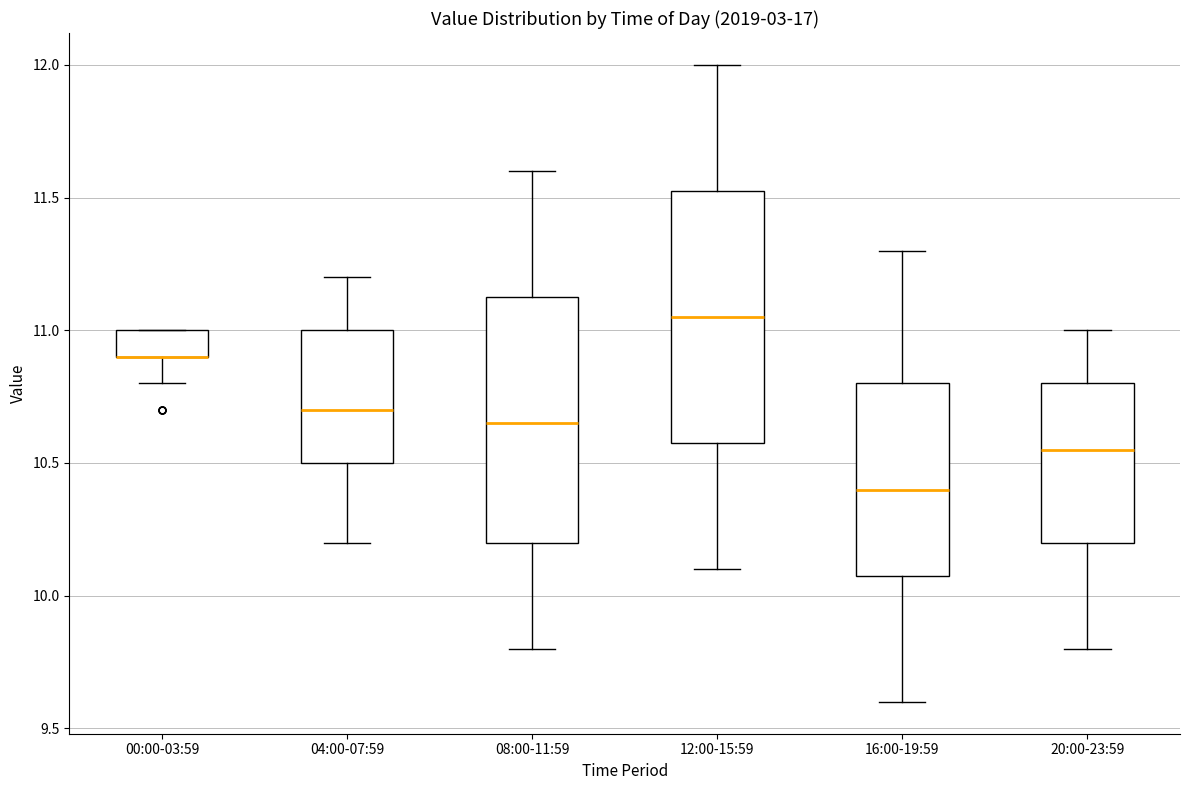

Reading left to right, read every box against the y-axis: the position of its median line, the range the box covers, and the ends of its whiskers. The values are not printed on the chart, so give them approximately, as read against the axis.

00:00-03:59: median 10.90 (drawn on the box's lower edge), box 10.90 to 11.00, whiskers 10.80 to 11.00
04:00-07:59: median 10.70, box 10.50 to 11.00, whiskers 10.20 to 11.20
08:00-11:59: median 10.65, box 10.20 to 11.15, whiskers 9.80 to 11.60
12:00-15:59: median 11.05, box 10.60 to 11.55, whiskers 10.10 to 12.00
16:00-19:59: median 10.40, box 10.10 to 10.80, whiskers 9.60 to 11.30
20:00-23:59: median 10.55, box 10.20 to 10.80, whiskers 9.80 to 11.00